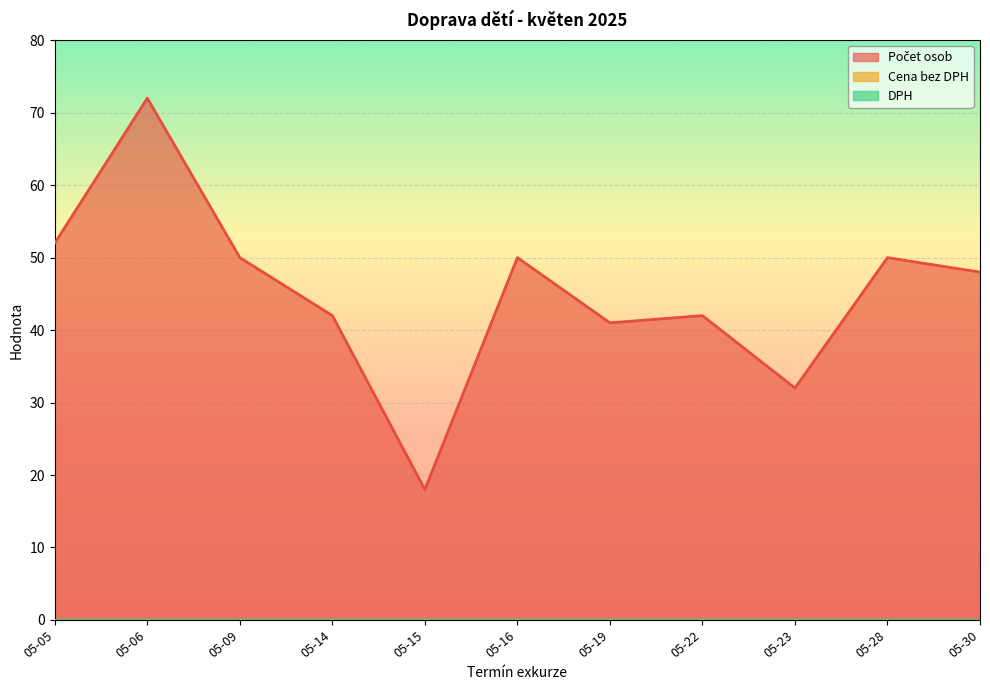

Which series changed the most between 05-14 and 05-22?

Počet osob